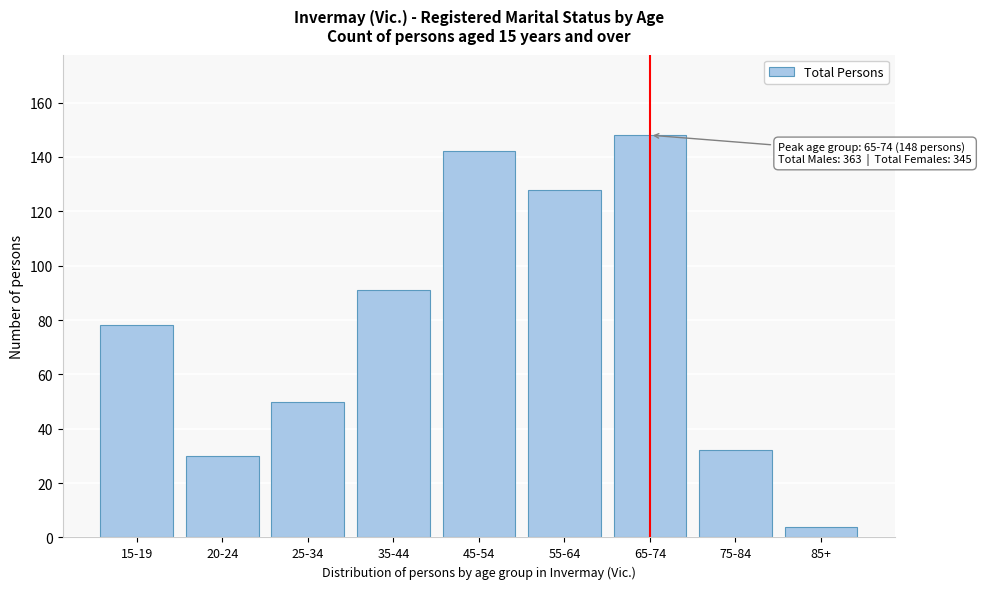

Reading left to right, what are all the values shown in this chart?

78	30	50	91	142	128	148	32	4